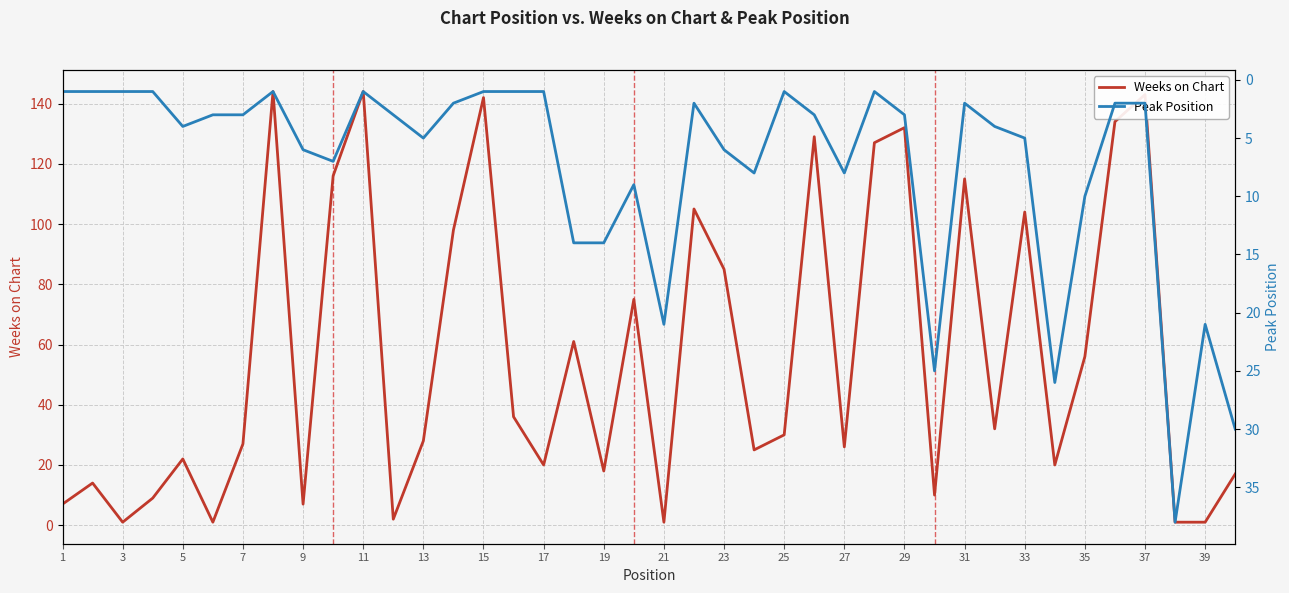

What is the sum of all Weeks on Chart values?

2265